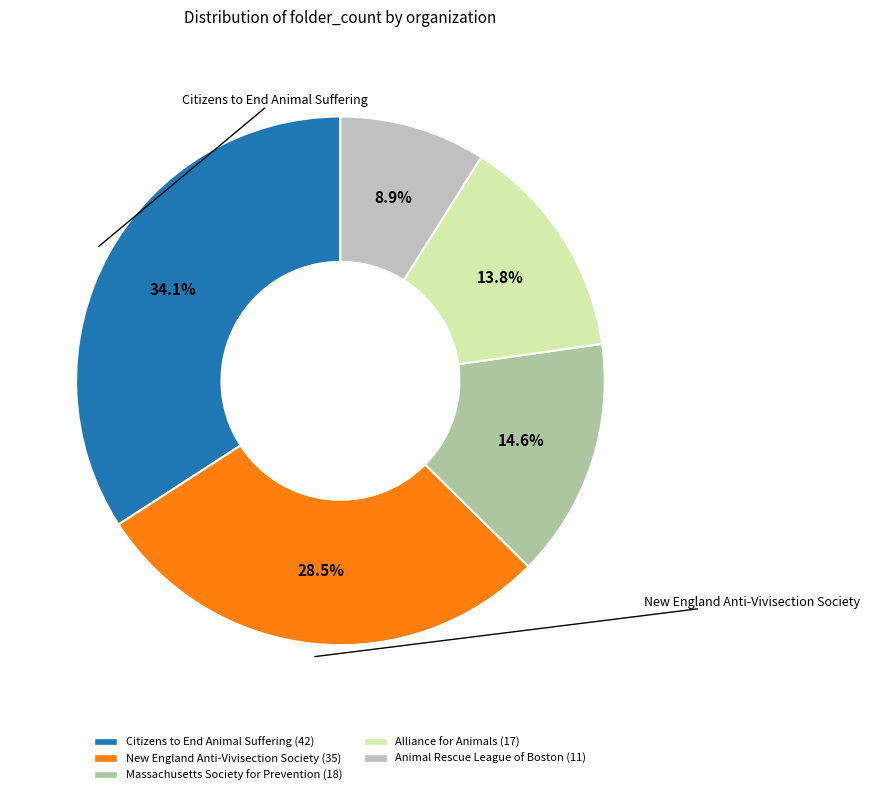

What portion of the pie excludes Citizens to End Animal Suffering?

65.9%